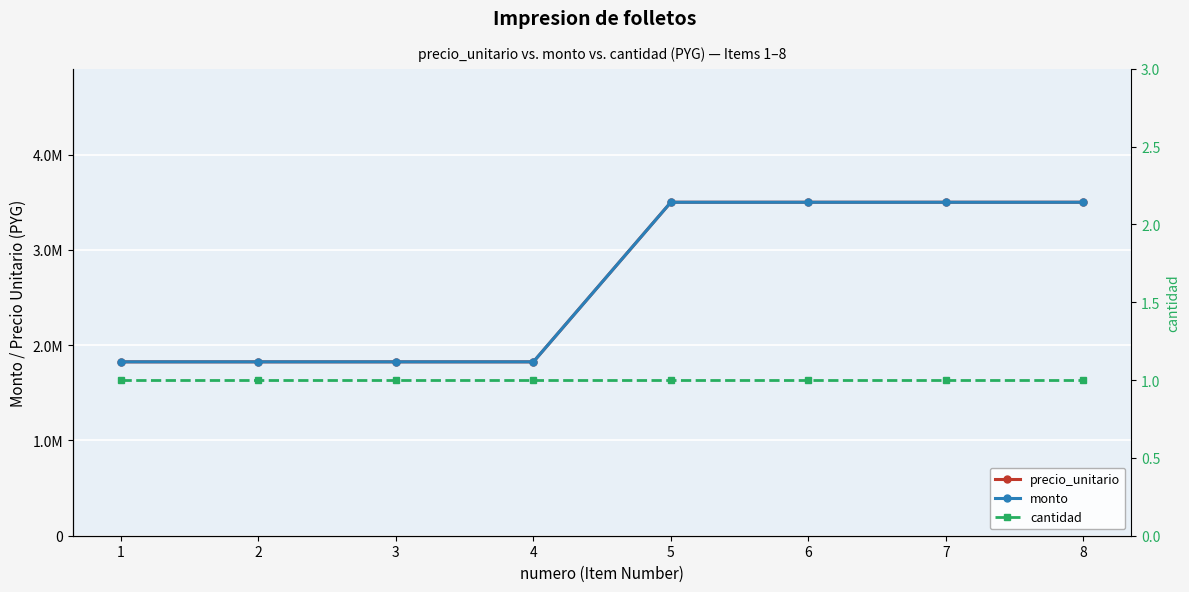

True or false: monto has more than 2 points higher than both neighbors.

False